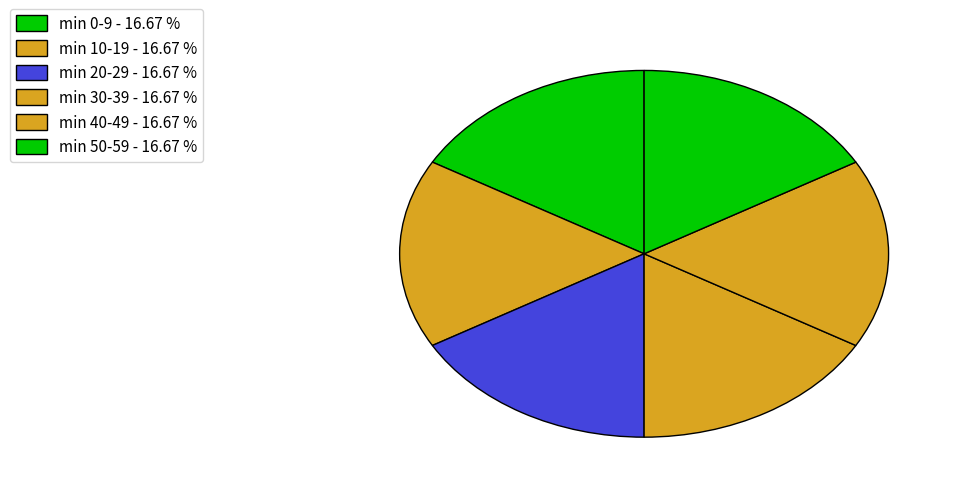

How many segments does this pie chart have?

6